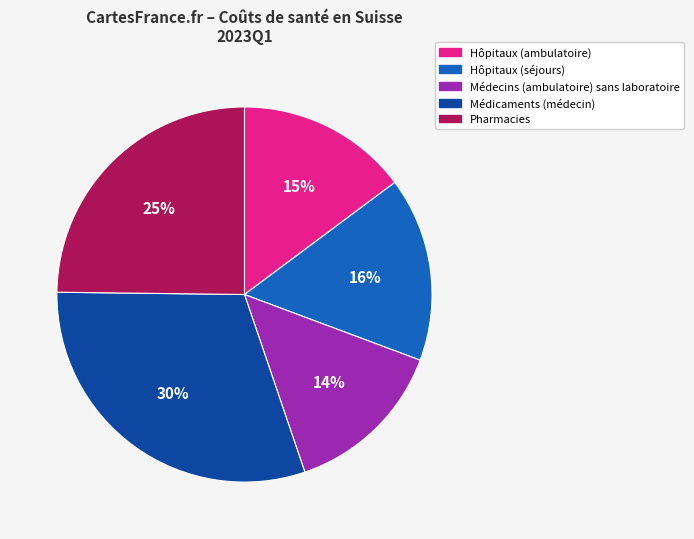

Does Hôpitaux (séjours) account for over 50% of the chart?

No